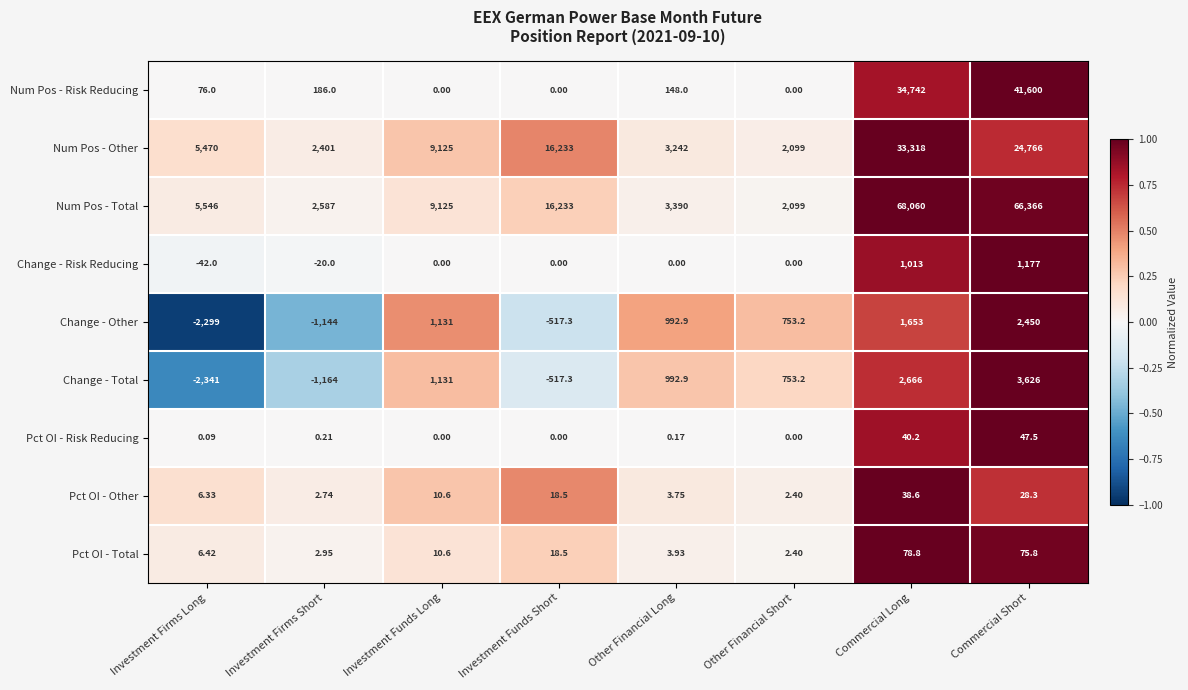

Which category has the lowest value across all series?

Investment Firms Long